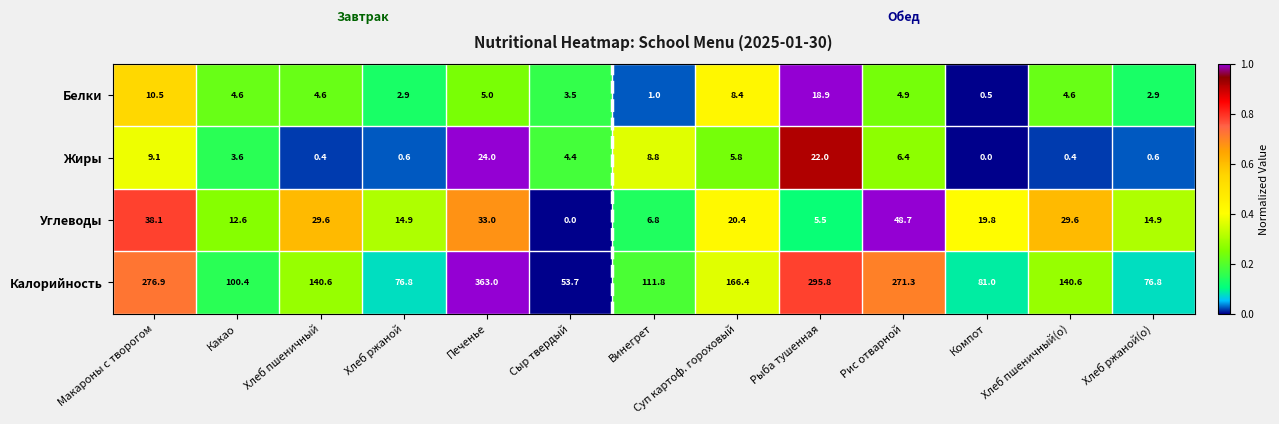

At which category is the sum across all series the highest?

Печенье